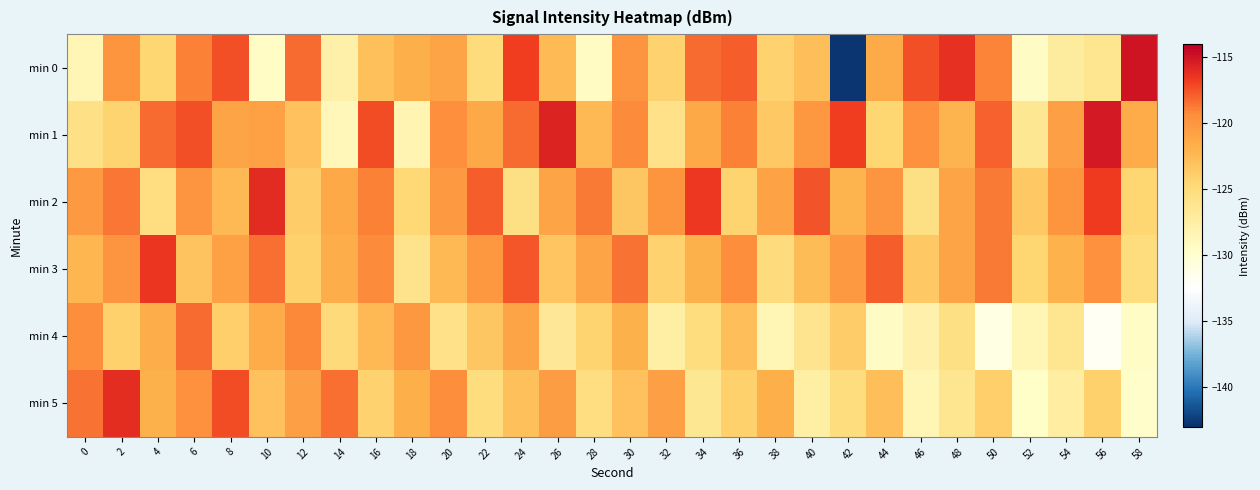

Reading left to right, what are all the values shown in this chart?

min 0: 0=-128.4	2=-120.0	4=-124.3	6=-119.0	8=-117.3	10=-129.5	12=-118.3	14=-127.8	16=-122.9	18=-121.8	20=-121.1	22=-124.9	24=-116.8	26=-122.5	28=-129.2	30=-119.8	32=-124.1	34=-118.2	36=-117.8	38=-124.2	40=-122.7	42=-142.7	44=-121.4	46=-117.3	48=-116.2	50=-119.0	52=-129.3	54=-127.1	56=-126.2	58=-115.0
min 1: 0=-125.6	2=-124.3	4=-118.2	6=-117.3	8=-121.0	10=-120.7	12=-123.0	14=-128.8	16=-117.3	18=-128.2	20=-119.4	22=-121.3	24=-118.2	26=-115.7	28=-122.5	30=-119.2	32=-125.7	34=-121.3	36=-118.9	38=-123.5	40=-120.0	42=-116.8	44=-124.3	46=-119.6	48=-122.1	50=-117.9	52=-126.5	54=-120.7	56=-115.2	58=-121.6
min 2: 0=-120.1	2=-118.6	4=-125.2	6=-119.9	8=-122.5	10=-116.0	12=-123.7	14=-121.3	16=-118.9	18=-124.6	20=-120.1	22=-117.8	24=-125.5	26=-121.0	28=-118.7	30=-123.3	32=-119.9	34=-116.6	36=-124.2	38=-120.9	40=-117.5	42=-122.1	44=-119.8	46=-125.5	48=-121.0	50=-118.7	52=-123.4	54=-119.9	56=-116.7	58=-124.3
min 3: 0=-122.2	2=-119.9	4=-116.5	6=-123.1	8=-120.8	10=-118.3	12=-124.0	14=-121.7	16=-119.2	18=-125.9	20=-122.5	22=-120.0	24=-117.6	26=-123.3	28=-120.9	30=-118.5	32=-124.2	34=-121.8	36=-119.4	38=-125.1	40=-122.6	42=-120.2	44=-117.8	46=-123.4	48=-121.1	50=-118.7	52=-124.3	54=-122.0	56=-119.6	58=-125.1
min 4: 0=-119.3	2=-124.0	4=-121.7	6=-118.2	8=-123.9	10=-121.6	12=-119.1	14=-124.8	16=-122.5	18=-120.0	20=-125.7	22=-123.4	24=-120.9	26=-126.6	28=-124.3	30=-121.8	32=-127.5	34=-125.2	36=-122.7	38=-128.4	40=-126.1	42=-123.6	44=-129.3	46=-127.9	48=-125.4	50=-131.0	52=-128.6	54=-126.1	56=-131.8	58=-129.5
min 5: 0=-118.5	2=-116.1	4=-121.9	6=-119.6	8=-117.2	10=-123.0	12=-120.7	14=-118.3	16=-124.1	18=-121.8	20=-119.4	22=-125.2	24=-122.9	26=-120.5	28=-125.3	30=-123.0	32=-120.6	34=-126.4	36=-124.1	38=-121.7	40=-127.5	42=-125.2	44=-122.8	46=-128.6	48=-126.3	50=-123.9	52=-129.7	54=-127.4	56=-124.0	58=-129.8